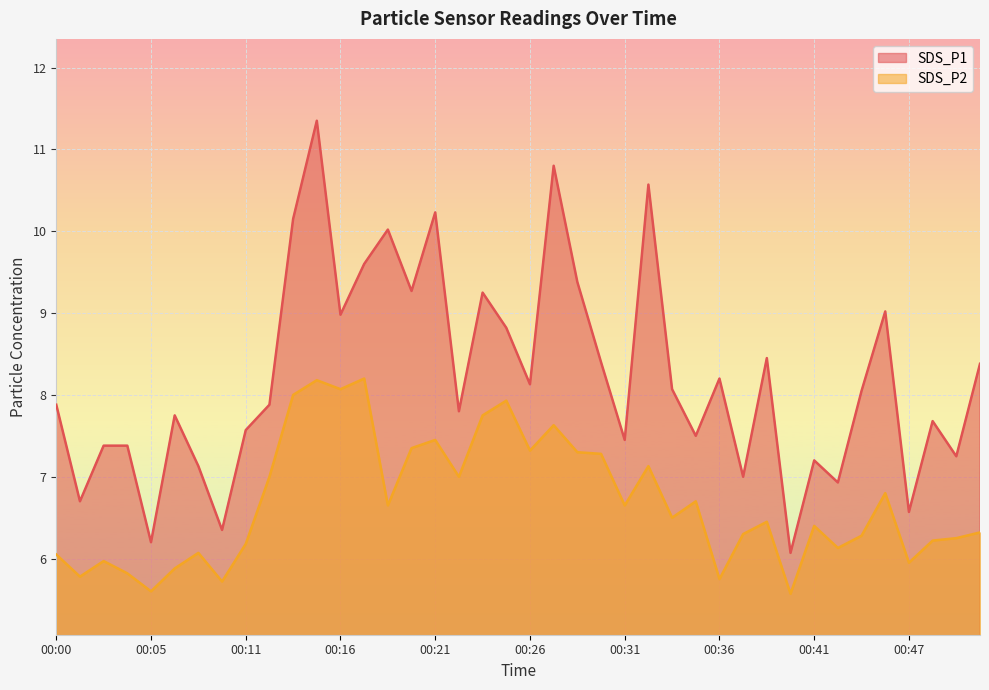

True or false: SDS_P2 and SDS_P1 cross at least once.

False